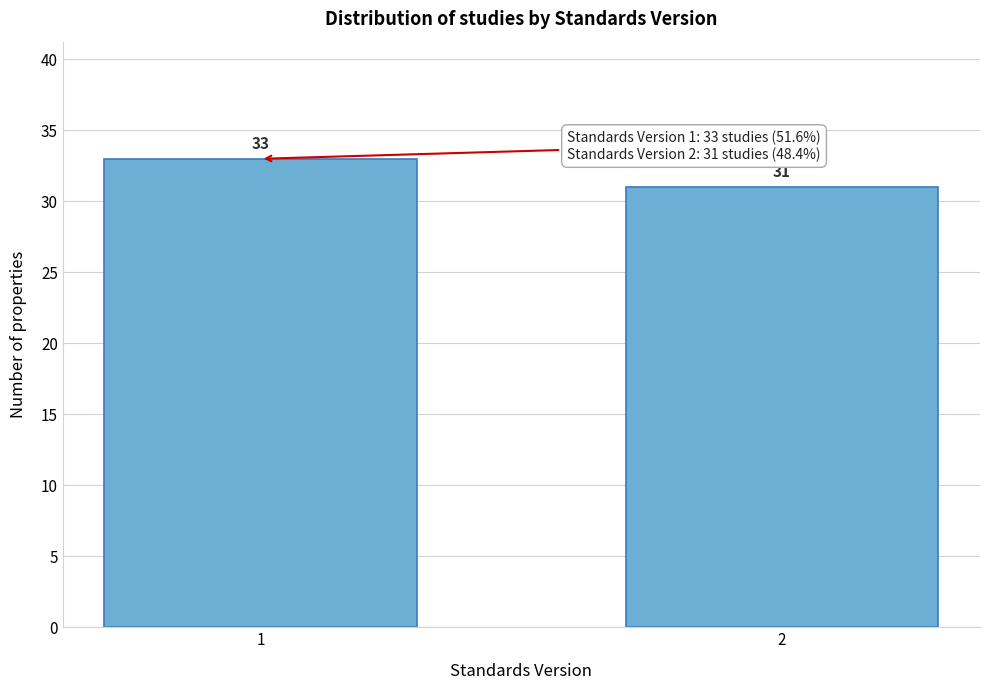

Reading left to right, extract all data points from this chart.

1=33	2=31